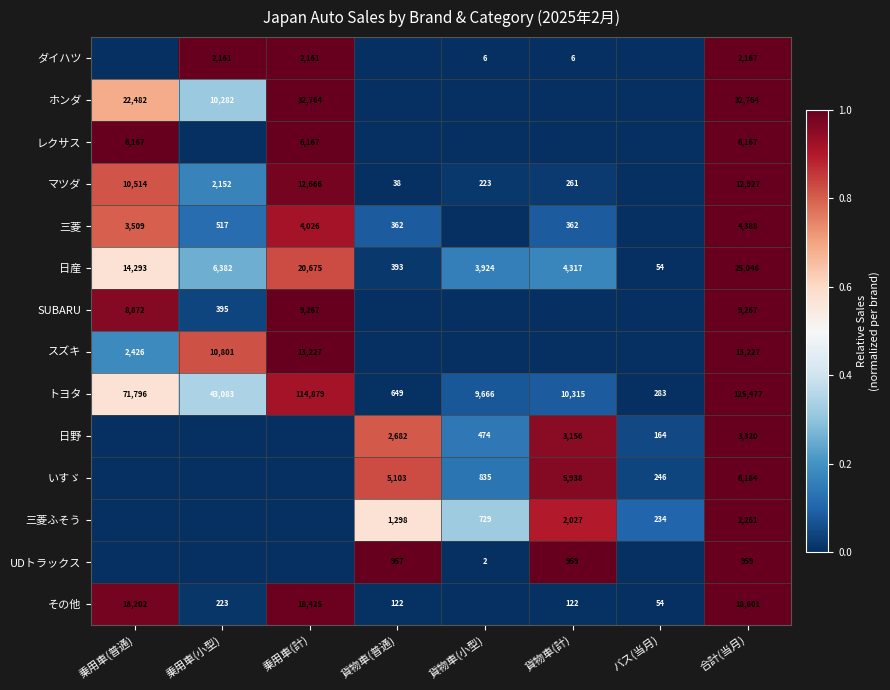

Count the number of categories in the chart.

8